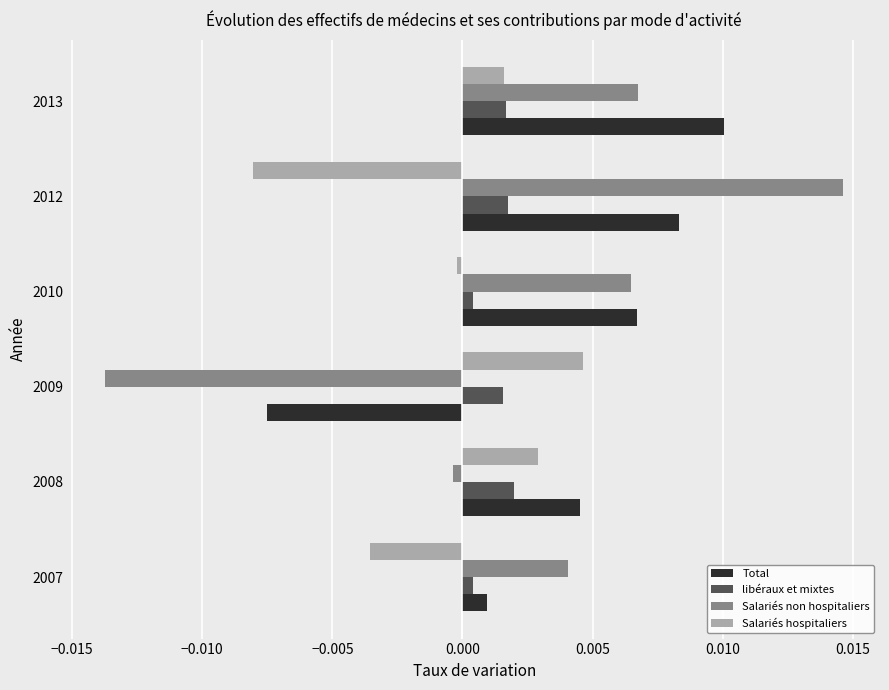

The Salariés non hospitaliers series shows 0.0 at 2013. True or false?

True